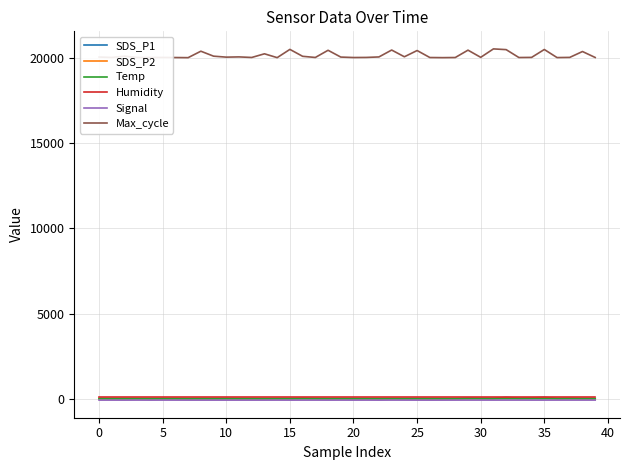

Which series has the largest range (max minus min)?

Max_cycle